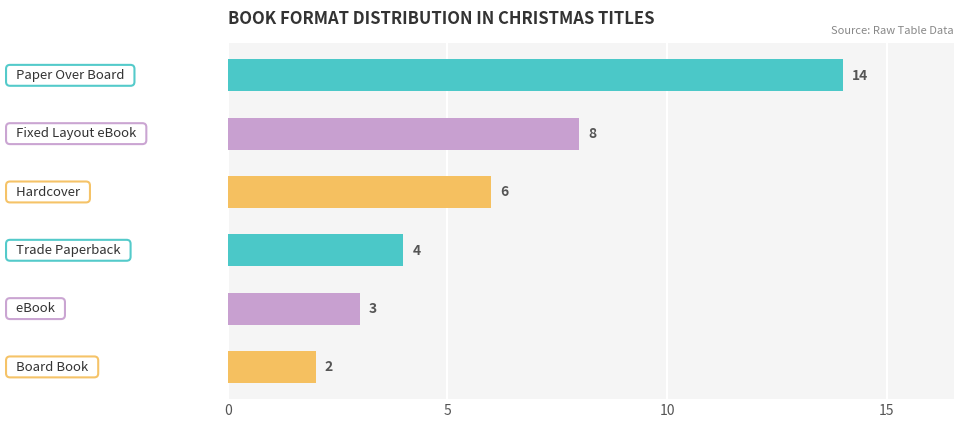

How many data points are less than 6?

3